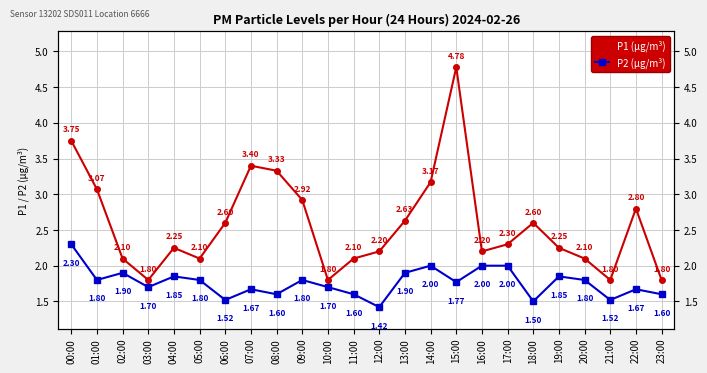

Reading left to right, extract all data points from this chart.

P1 (µg/m³): 00:00=3.8	01:00=3.1	02:00=2.1	03:00=1.8	04:00=2.2	05:00=2.1	06:00=2.6	07:00=3.4	08:00=3.3	09:00=2.9	10:00=1.8	11:00=2.1	12:00=2.2	13:00=2.6	14:00=3.2	15:00=4.8	16:00=2.2	17:00=2.3	18:00=2.6	19:00=2.2	20:00=2.1	21:00=1.8	22:00=2.8	23:00=1.8
P2 (µg/m³): 00:00=2.3	01:00=1.8	02:00=1.9	03:00=1.7	04:00=1.9	05:00=1.8	06:00=1.5	07:00=1.7	08:00=1.6	09:00=1.8	10:00=1.7	11:00=1.6	12:00=1.4	13:00=1.9	14:00=2.0	15:00=1.8	16:00=2.0	17:00=2.0	18:00=1.5	19:00=1.9	20:00=1.8	21:00=1.5	22:00=1.7	23:00=1.6